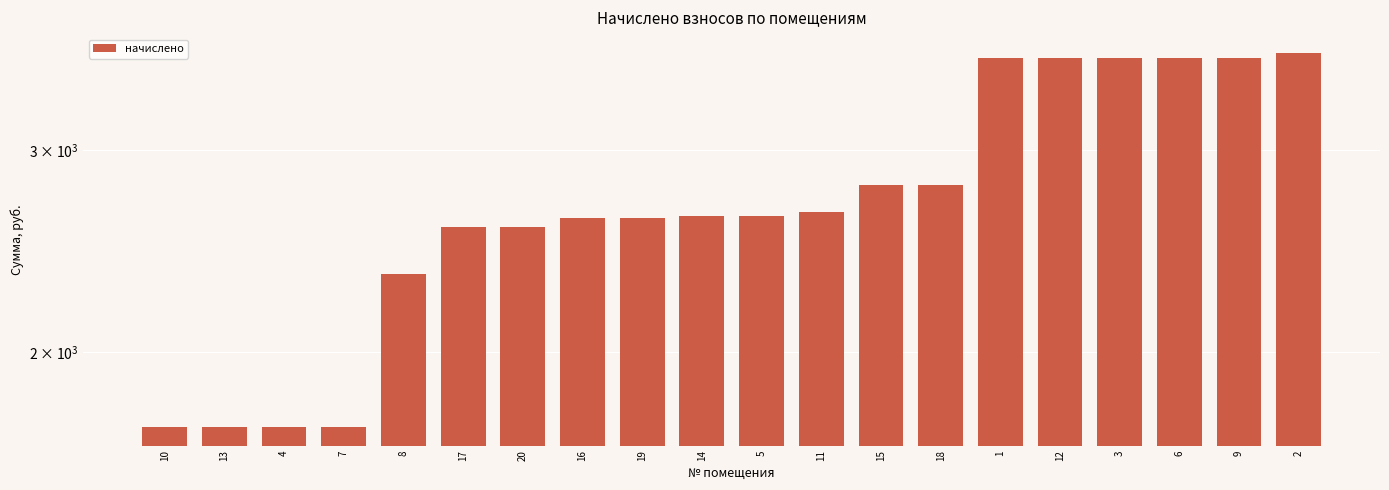

Rank the categories by value from highest to lowest.

2, 1, 12, 3, 6, 9, 18, 15, 11, 14, 5, 16, 19, 17, 20, 8, 10, 13, 4, 7